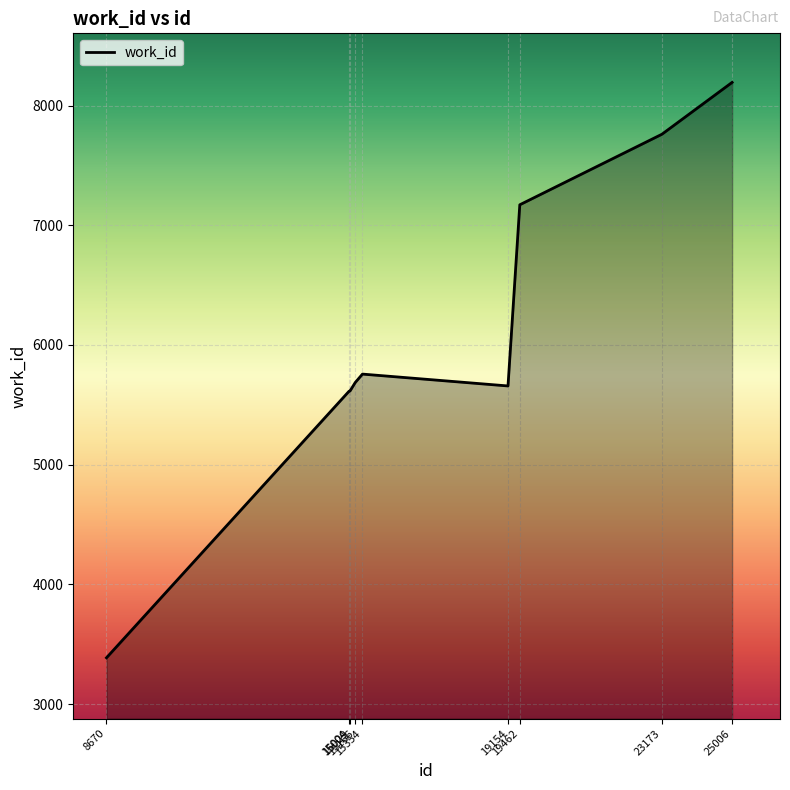

What is the smallest value displayed?

3388